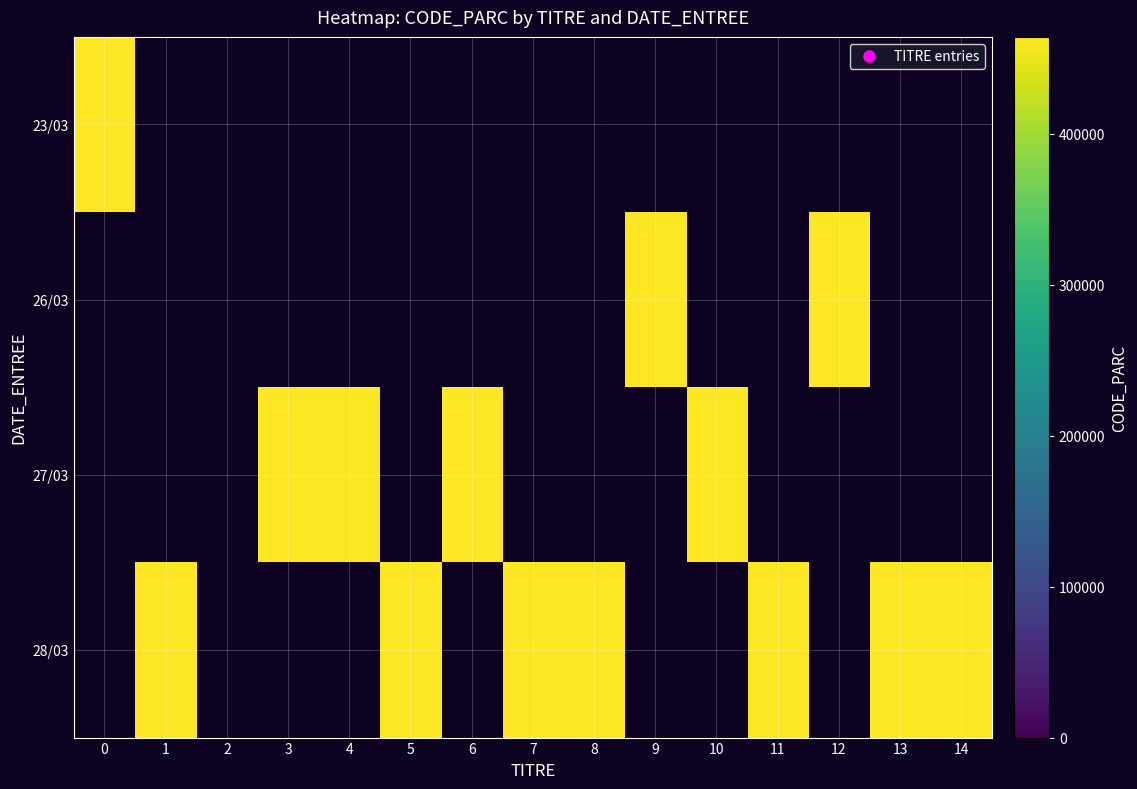

Reading left to right, transcribe all the data shown in this chart.

23/03: 0=464003	1=0	2=0	3=0	4=0	5=0	6=0	7=0	8=0	9=0	10=0	11=0	12=0	13=0	14=0
26/03: 0=0	1=0	2=0	3=0	4=0	5=0	6=0	7=0	8=0	9=464003	10=0	11=0	12=464003	13=0	14=0
27/03: 0=0	1=0	2=0	3=464003	4=464003	5=0	6=464003	7=0	8=0	9=0	10=464003	11=0	12=0	13=0	14=0
28/03: 0=0	1=464003	2=0	3=0	4=0	5=464003	6=0	7=464003	8=464003	9=0	10=0	11=464003	12=0	13=464003	14=464003